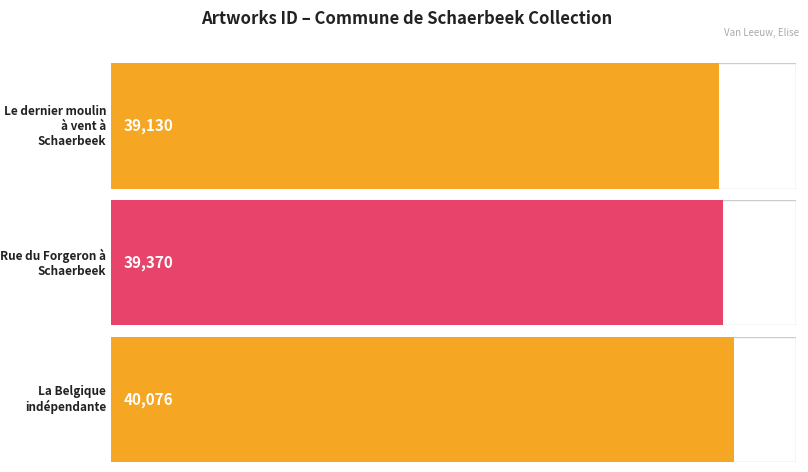

The chart shows a value of 40076 at La Belgique
indépendante. True or false?

True